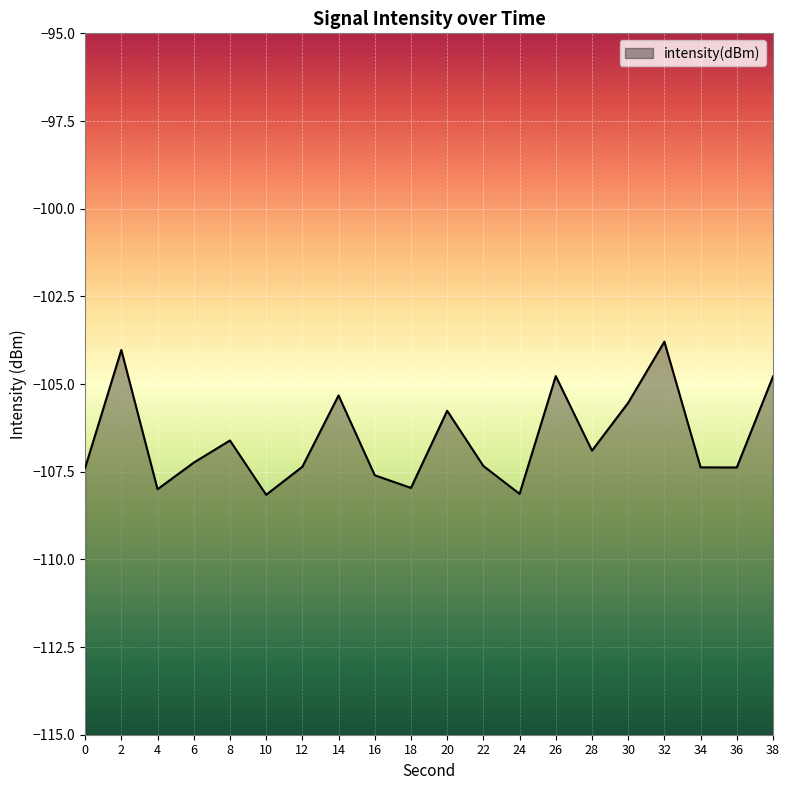

What is the greatest value displayed?

-103.8